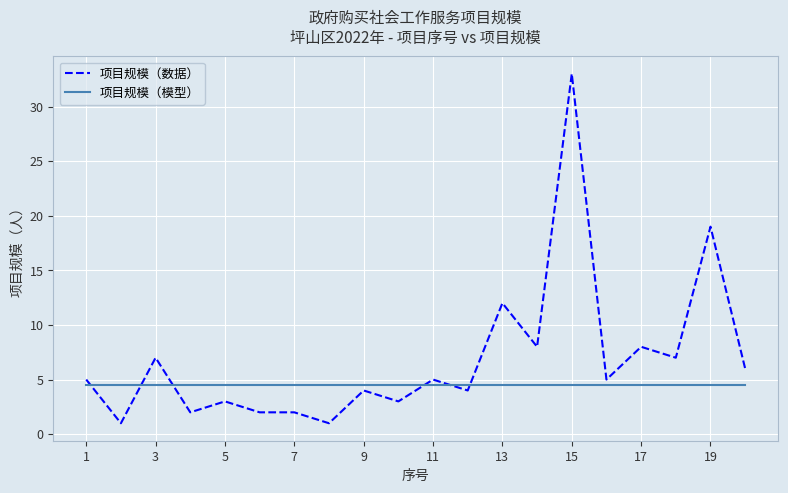

Which series ends up on top after the final intersection of 项目规模（数据） and 项目规模（模型）?

项目规模（数据）